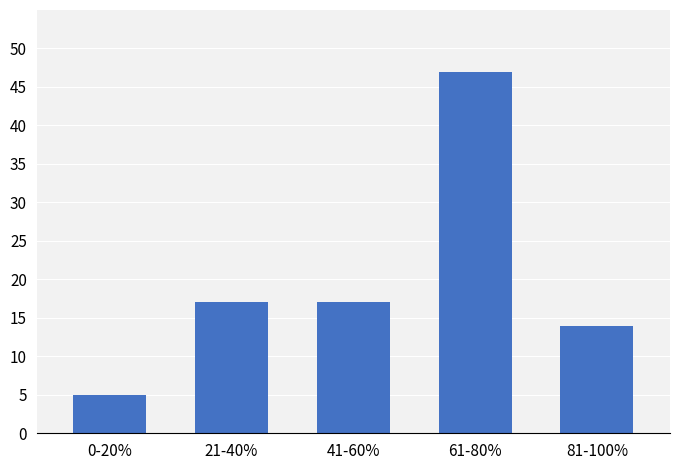

Reading left to right, list all the values displayed in this chart.

5	17	17	47	14